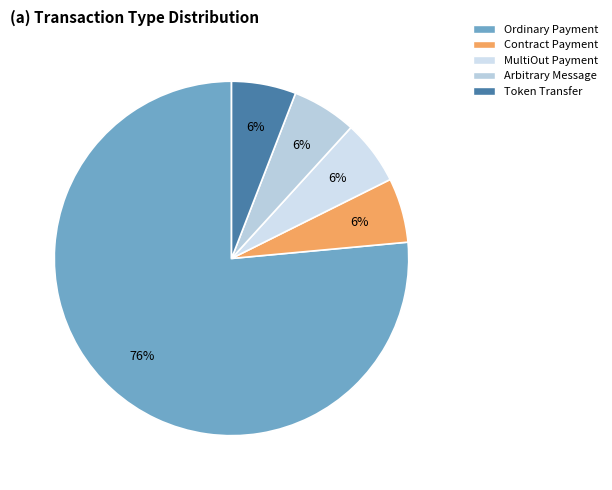

How many slices are in this pie chart?

5